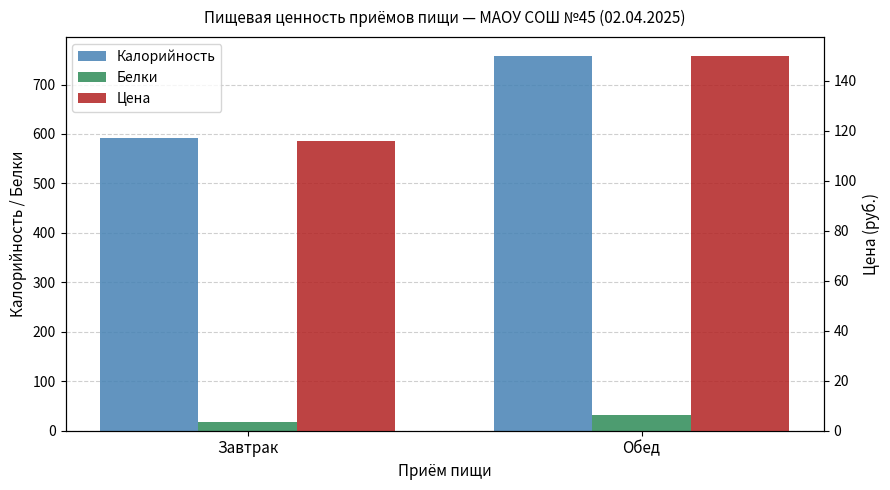

Count the Калорийность values in the range 592 to 758.

2